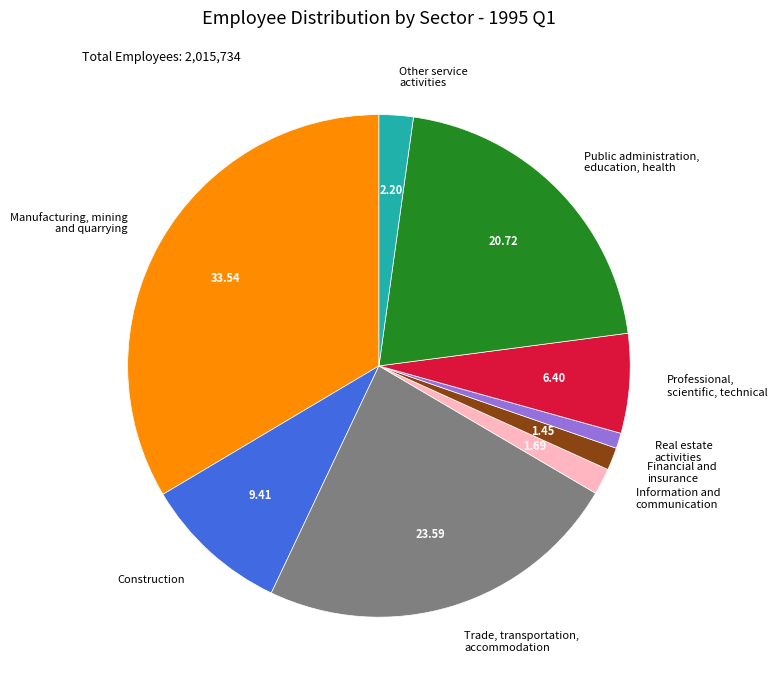

Does any single category account for the majority?

No